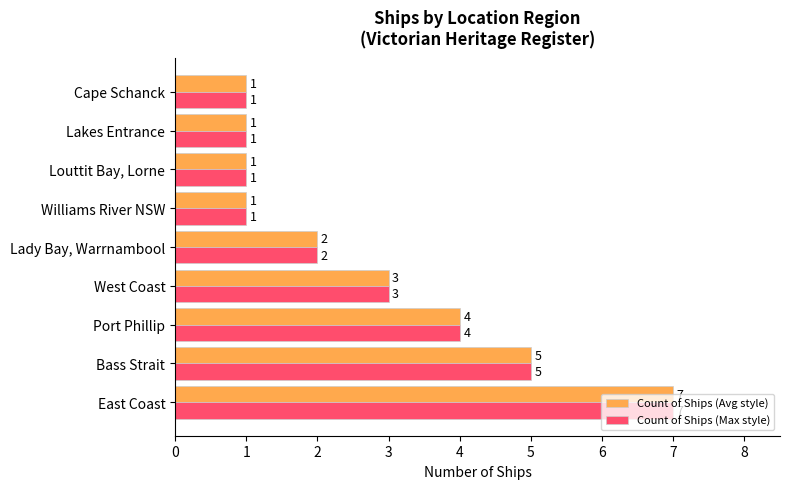

The Count of Ships (Avg style) series shows 1 at Port Phillip. True or false?

False